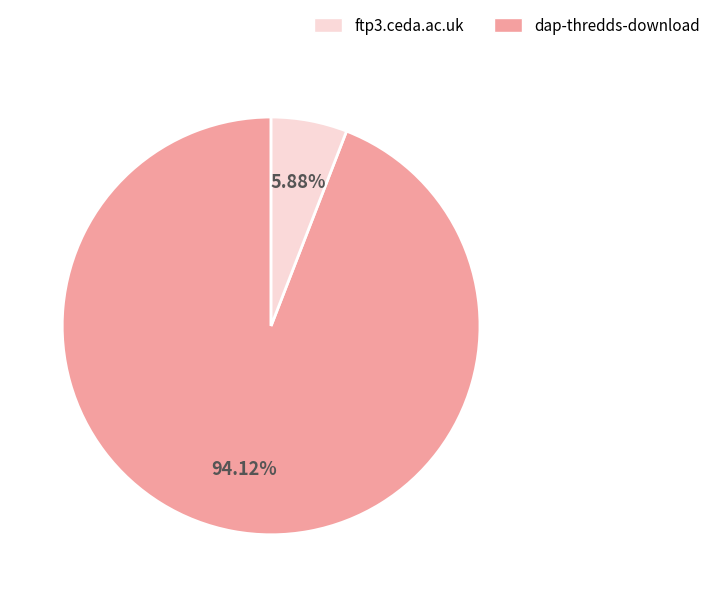

Does any single category account for the majority?

Yes